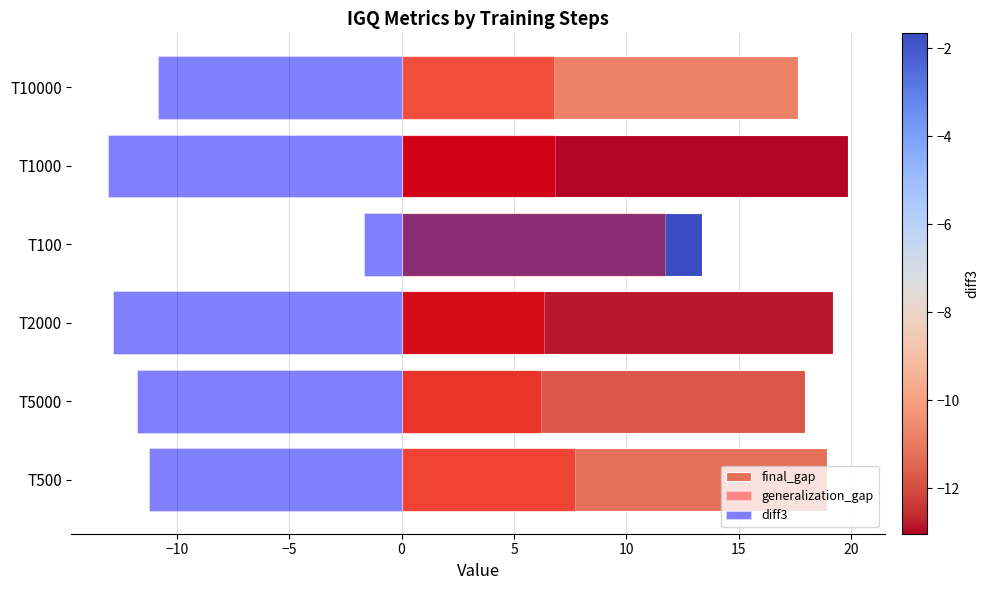

How many bars are there in each group?

3